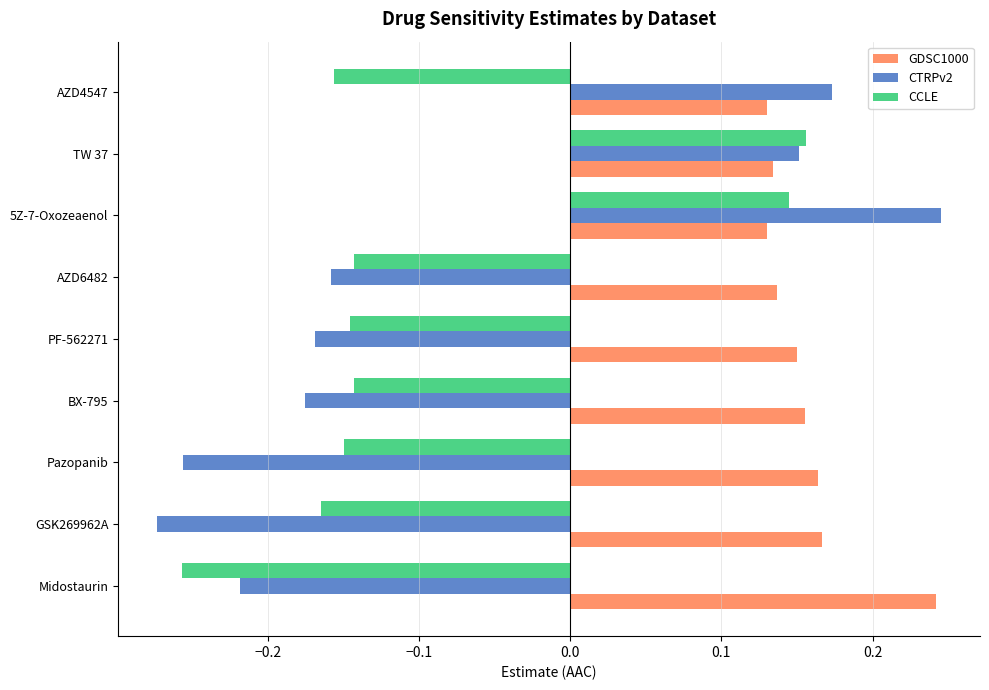

The value of CTRPv2 at Pazopanib is -0.1. True or false?

False